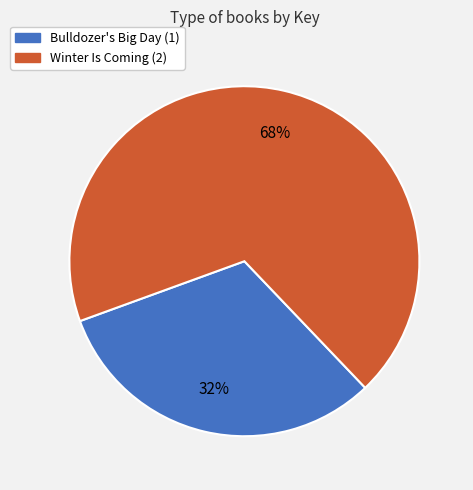

To the nearest percent, what is the combined percentage of Winter Is Coming (2) and Bulldozer's Big Day (1)?

100%